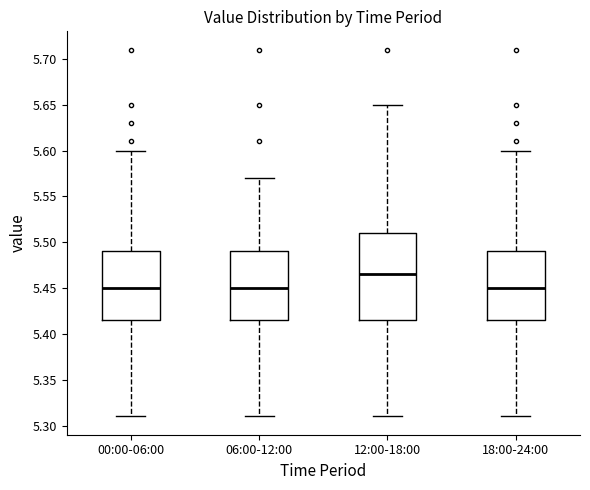

Reading left to right, transcribe this box plot: for each box, give where its median line is, the range the box spans, and where its two whiskers end, as read against the y-axis. The values are not printed on the chart, so give them approximately, as read against the axis.

00:00-06:00: median 5.450, box 5.415 to 5.490, whiskers 5.310 to 5.600
06:00-12:00: median 5.450, box 5.415 to 5.490, whiskers 5.310 to 5.570
12:00-18:00: median 5.465, box 5.415 to 5.510, whiskers 5.310 to 5.650
18:00-24:00: median 5.450, box 5.415 to 5.490, whiskers 5.310 to 5.600